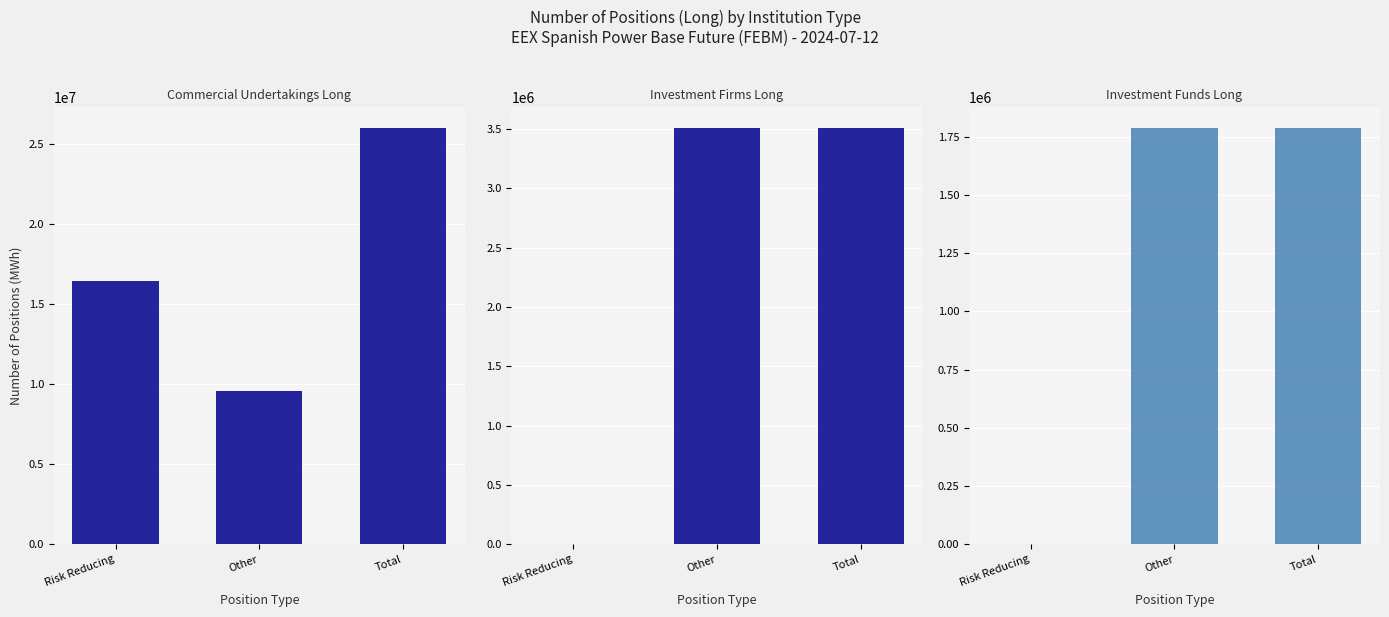

Read the Investment Firms Long value at Other, to the nearest 50.

3504650